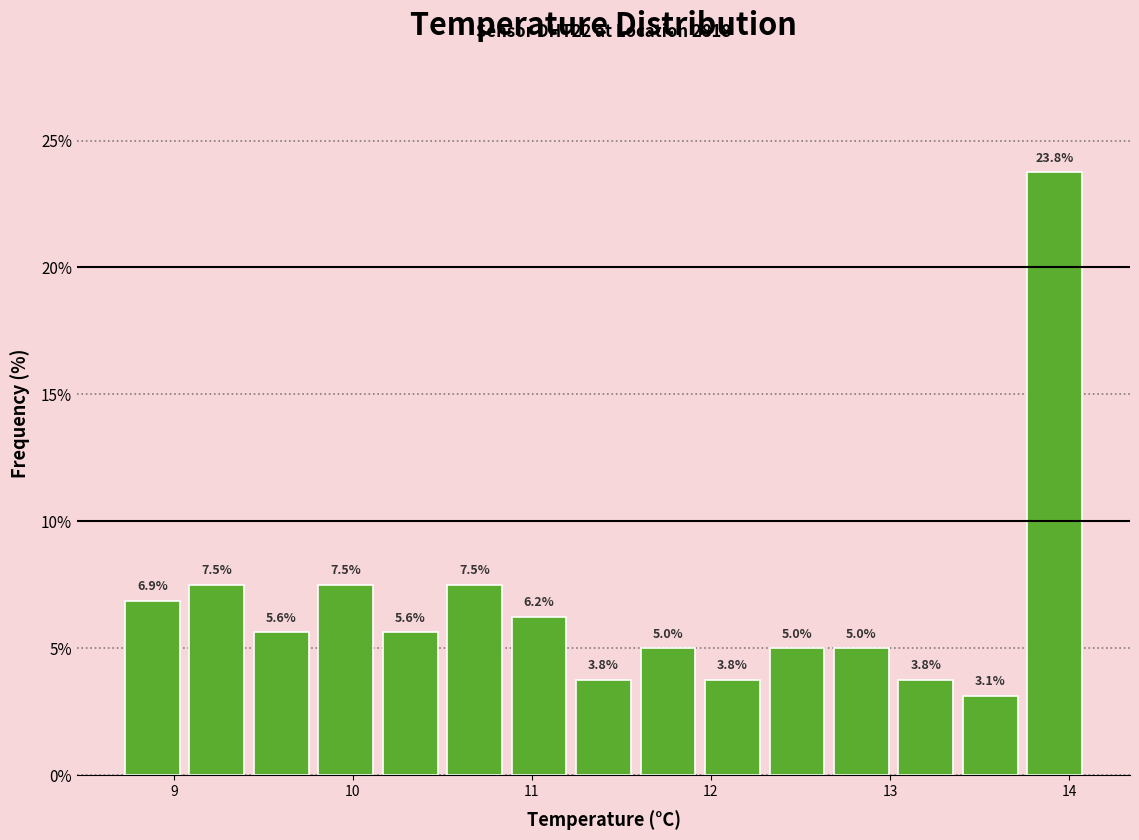

Read against the x-axis, roughly where is the centre of the tallest bar?

13.9